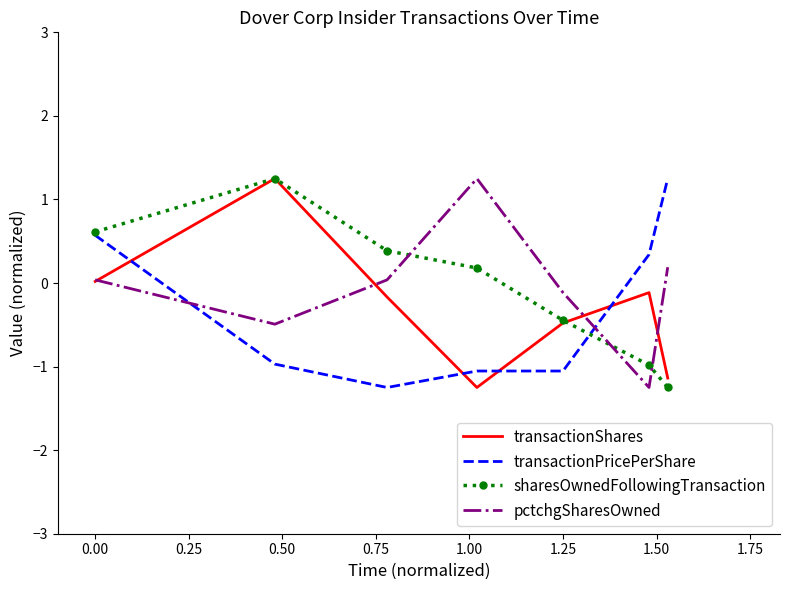

What is the lowest value of the pctchgSharesOwned series?

-1.2